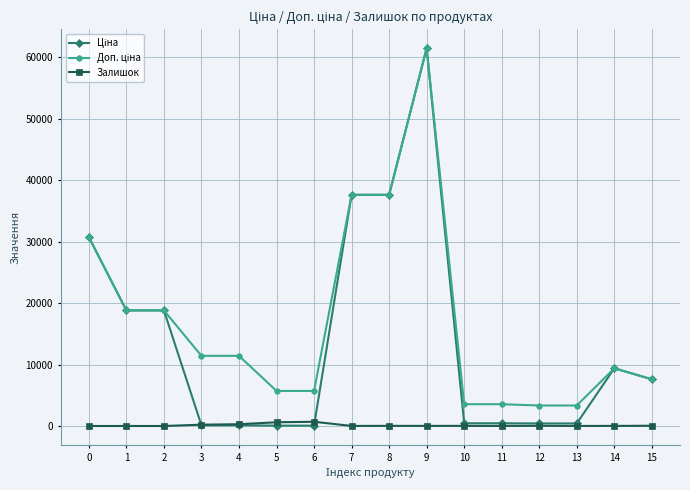

True or false: Залишок has more than 0 interior local peaks.

True